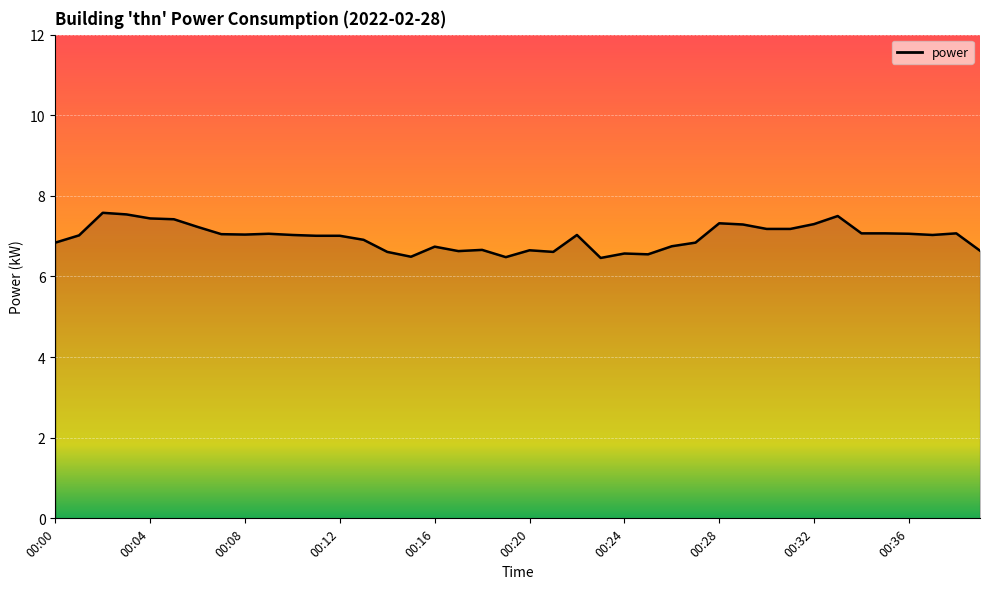

How many lines are shown in the chart?

1